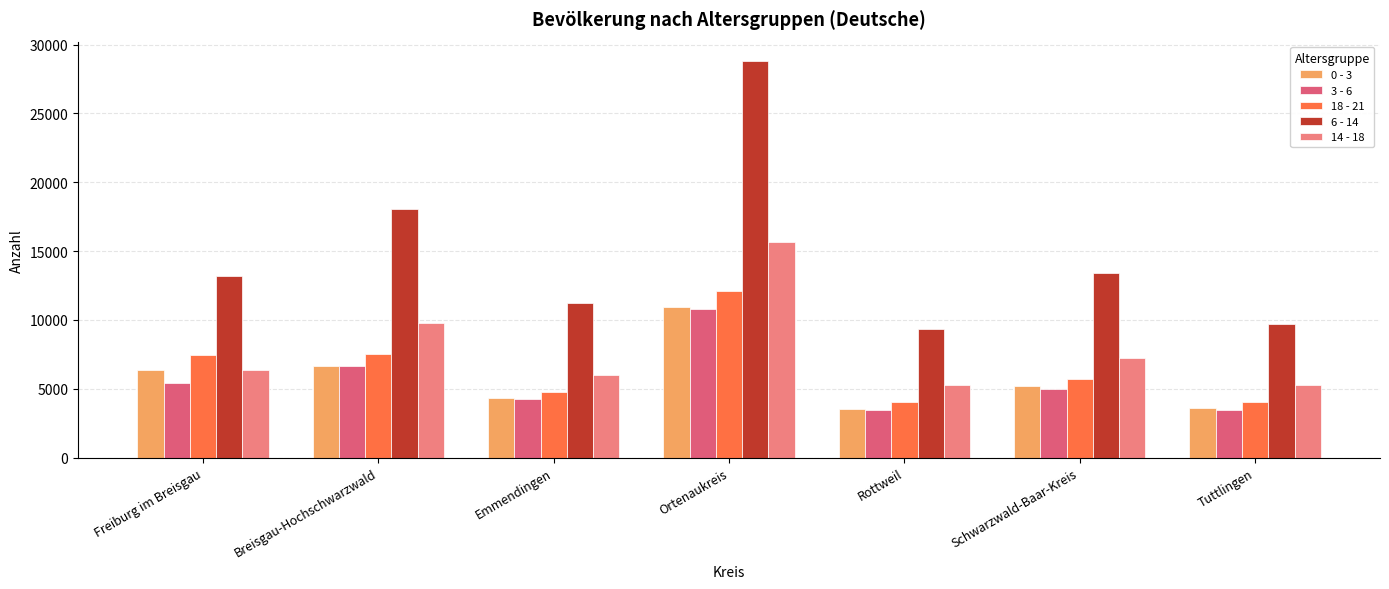

What is the label of the 5th bar from the right?

Emmendingen